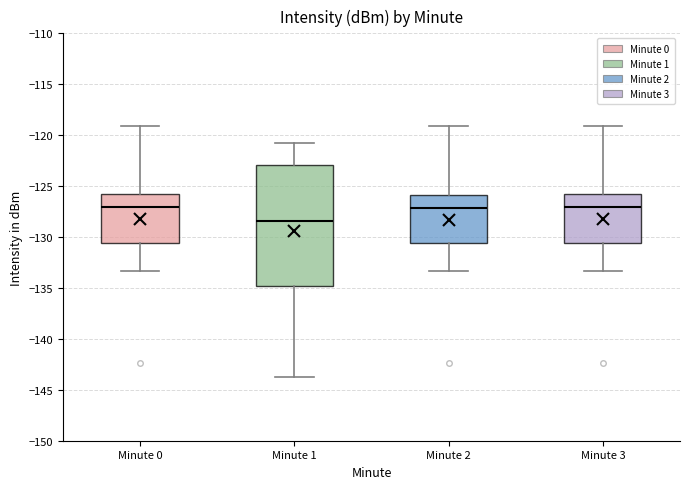

Where does the lower whisker of the box for Minute 1 end on the y-axis? The values are not printed on the chart, so give them approximately, as read against the axis.

-143.5